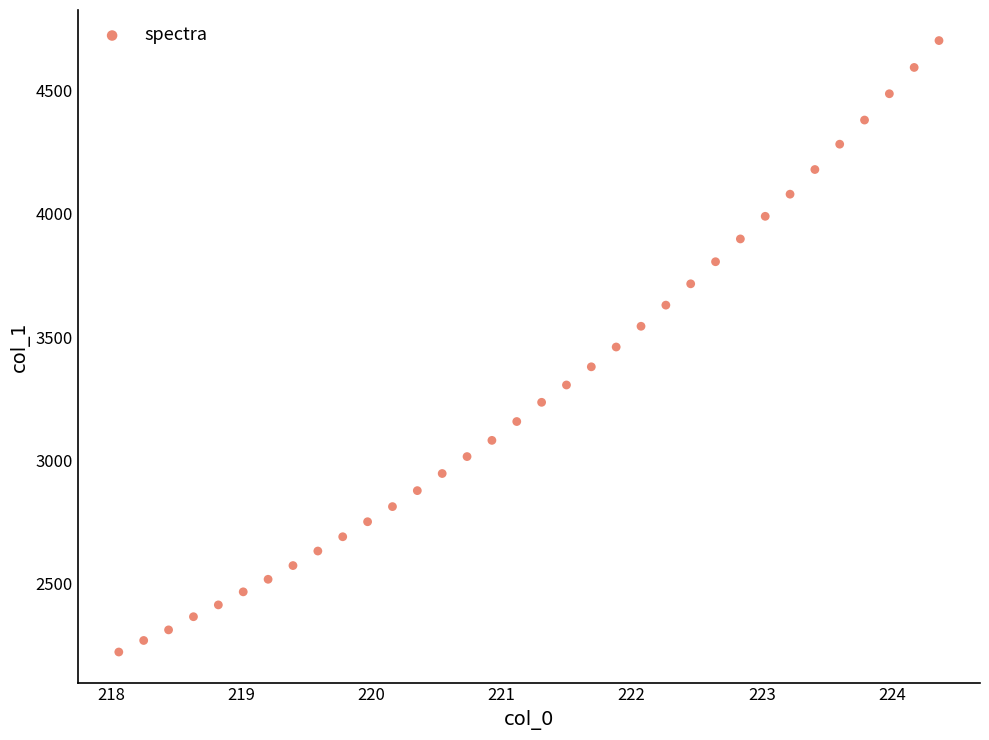

What is the range of X values (max minus min)?

6.3